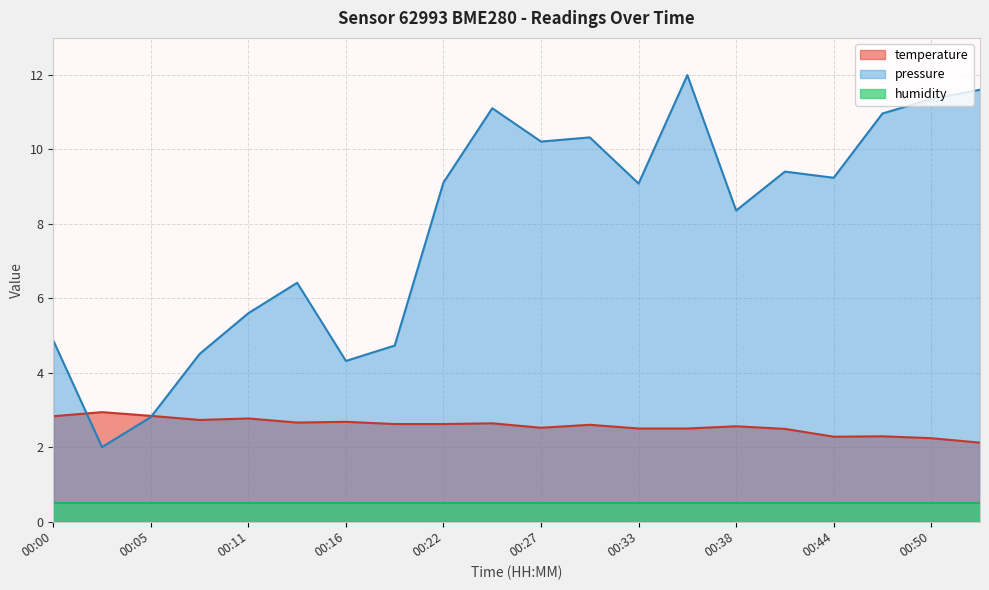

What is the greatest value displayed?

12.0